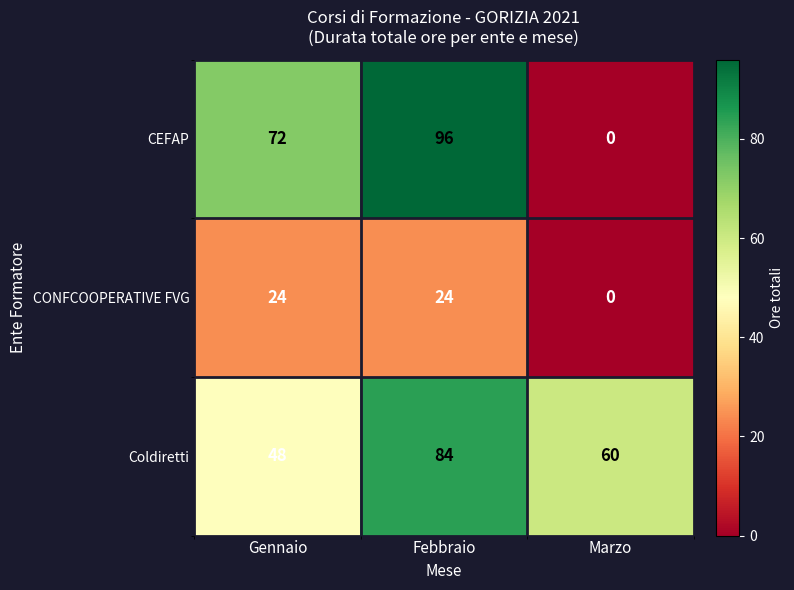

At Gennaio, list the series in order from largest to smallest.

CEFAP, Coldiretti, CONFCOOPERATIVE FVG